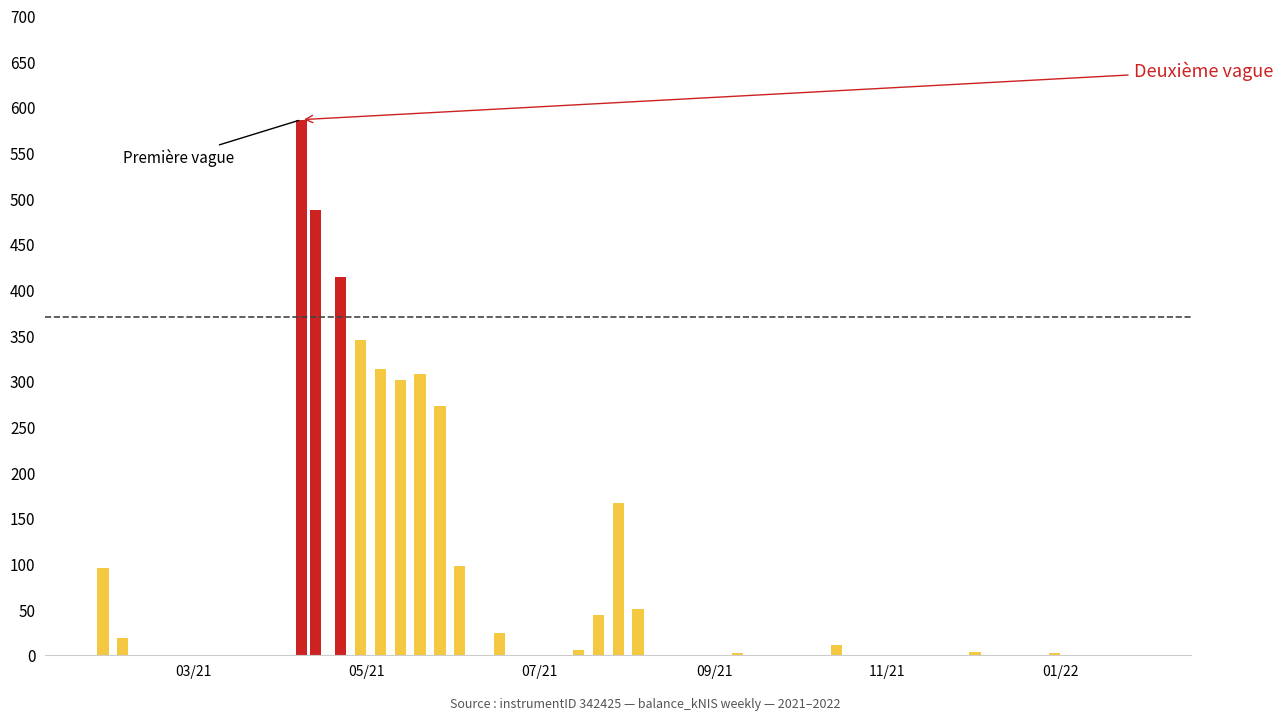

Reading left to right, what are all the values shown in this chart?

2021-01-28=95.4	2021-02-04=19.1	2021-02-11=0.0	2021-04-08=586.6	2021-04-13=487.7	2021-04-22=414.3	2021-04-29=345.7	2021-05-06=313.7	2021-05-13=301.4	2021-05-20=307.8	2021-05-27=272.8	2021-06-03=97.3	2021-06-10=0.0	2021-06-17=24.3	2021-06-24=0.0	2021-07-08=0.0	2021-07-15=5.4	2021-07-22=43.7	2021-07-29=167.0	2021-08-05=50.6	2021-08-12=0.0	2021-08-19=0.4	2021-08-26=0.1	2021-09-02=0.4	2021-09-09=2.5	2021-09-14=0.0	2021-09-30=0.0	2021-10-07=0.0	2021-10-14=11.6	2021-10-21=0.2	2021-10-28=0.0	2021-11-04=0.0	2021-11-25=0.3	2021-12-02=3.3	2021-12-09=0.0	2021-12-16=0.4	2021-12-23=0.1	2021-12-30=2.1	2022-01-06=0.0	2022-01-27=0.0